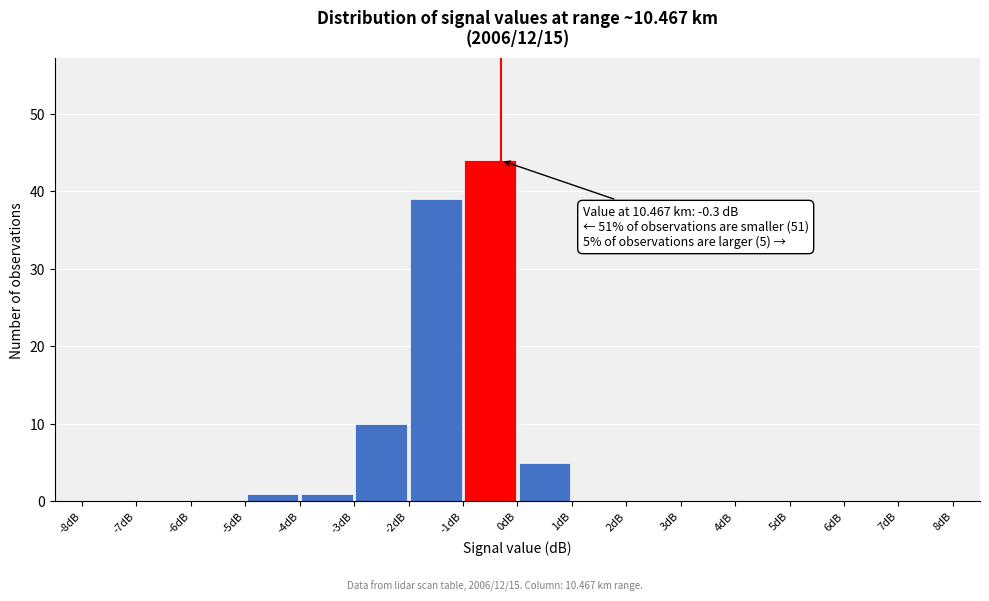

Over which range of the x-axis is the bar tallest?

-1 to 0